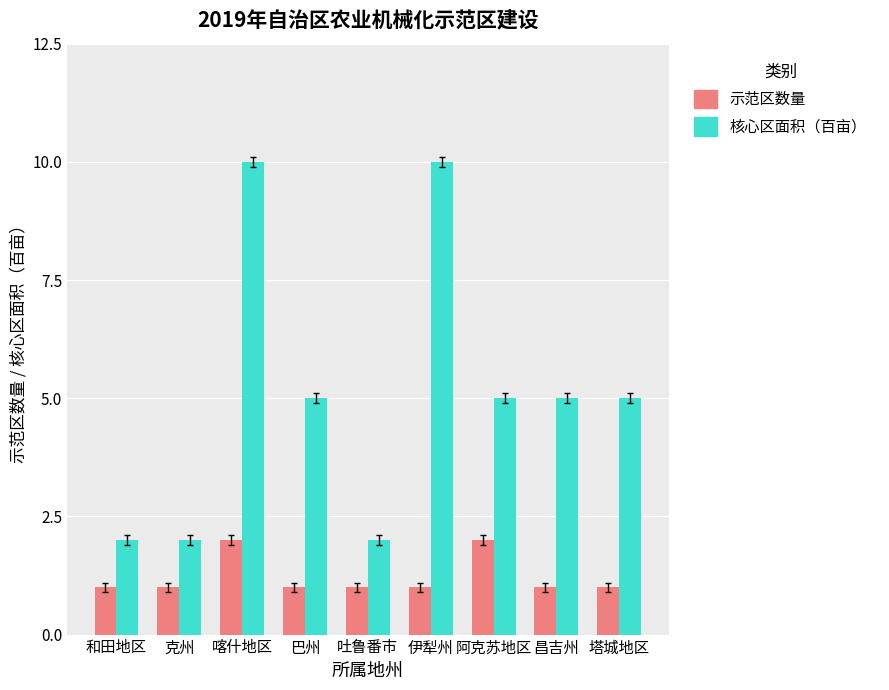

What is the sum of the 示范区数量 values at 阿克苏地区 and 吐鲁番市?

3